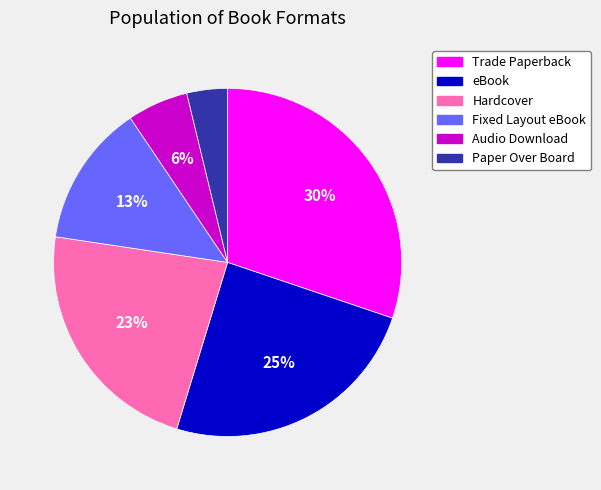

Do eBook and Paper Over Board together represent more than half of the pie?

No